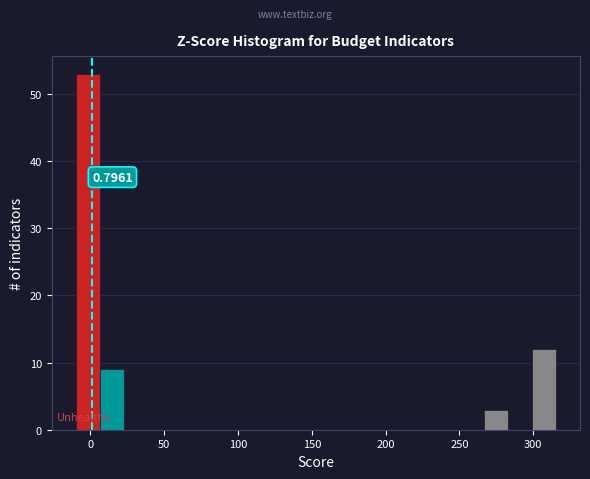

Read against the x-axis, roughly where is the centre of the tallest bar?

0